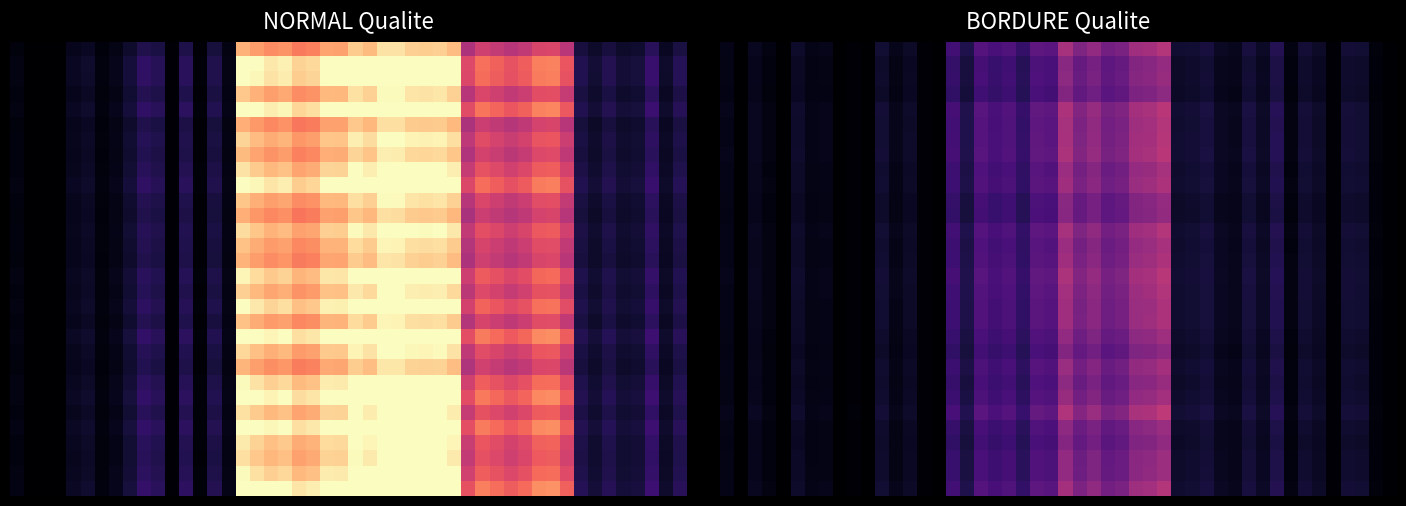

At which category is the sum across all series the highest?

6